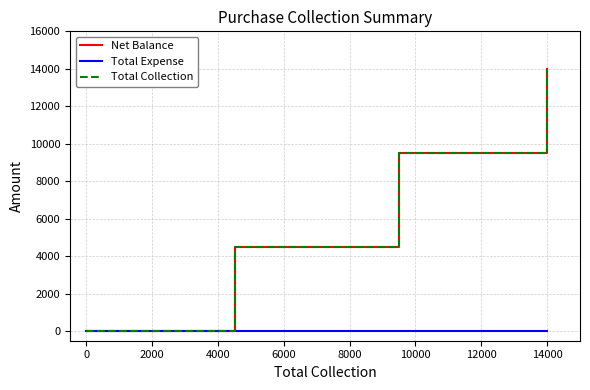

At how many categories does at least one series exceed 1866?

3